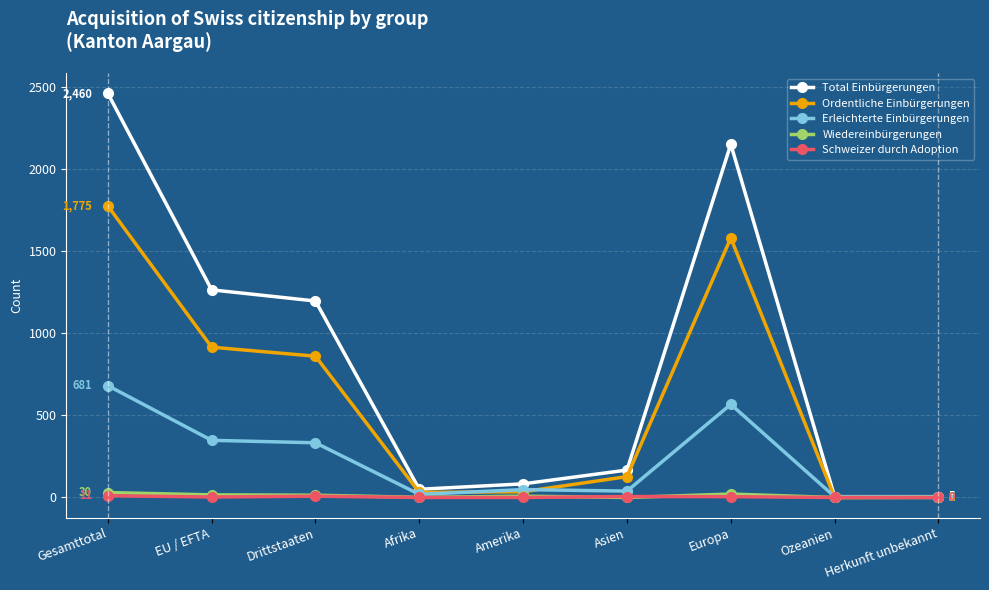

What is the label of the 9th point from the right?

Gesamttotal